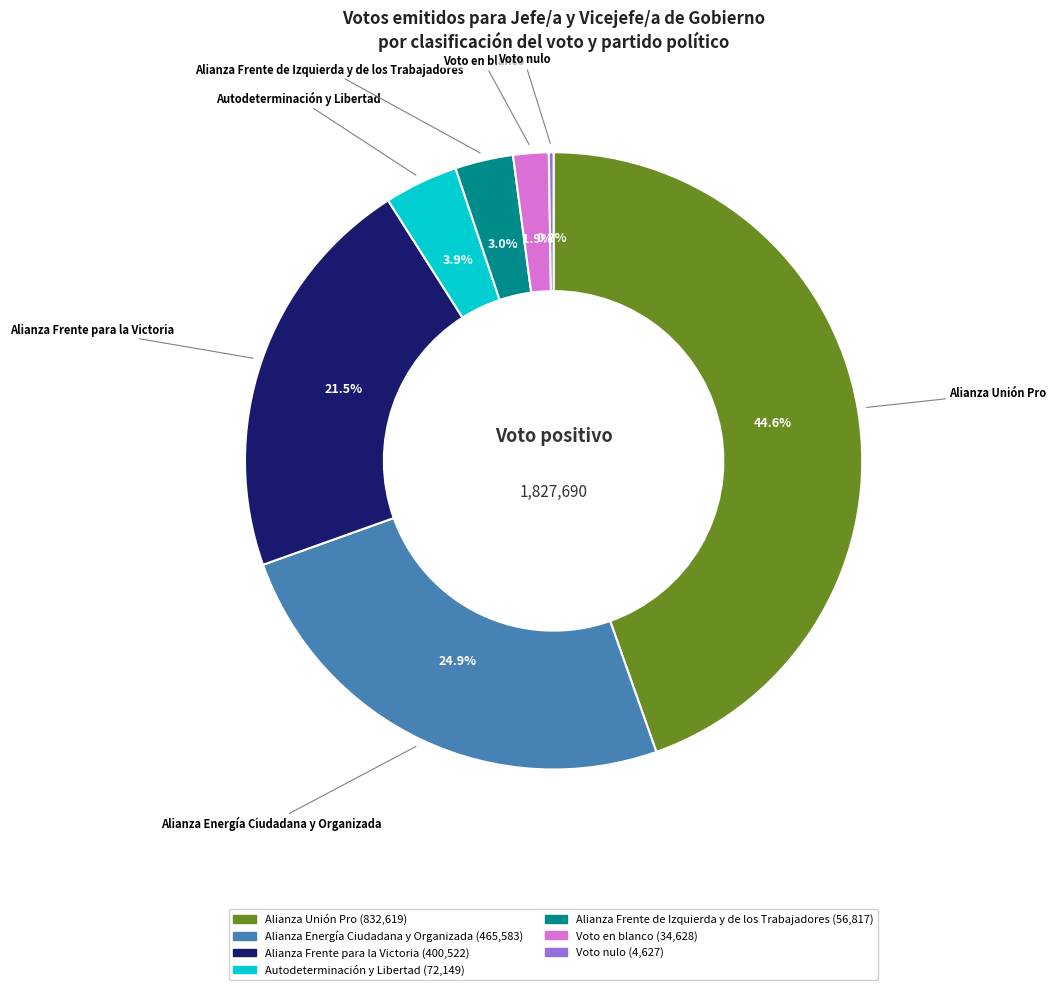

To the nearest percent, what is the difference between the largest and smallest slice percentages?

44%